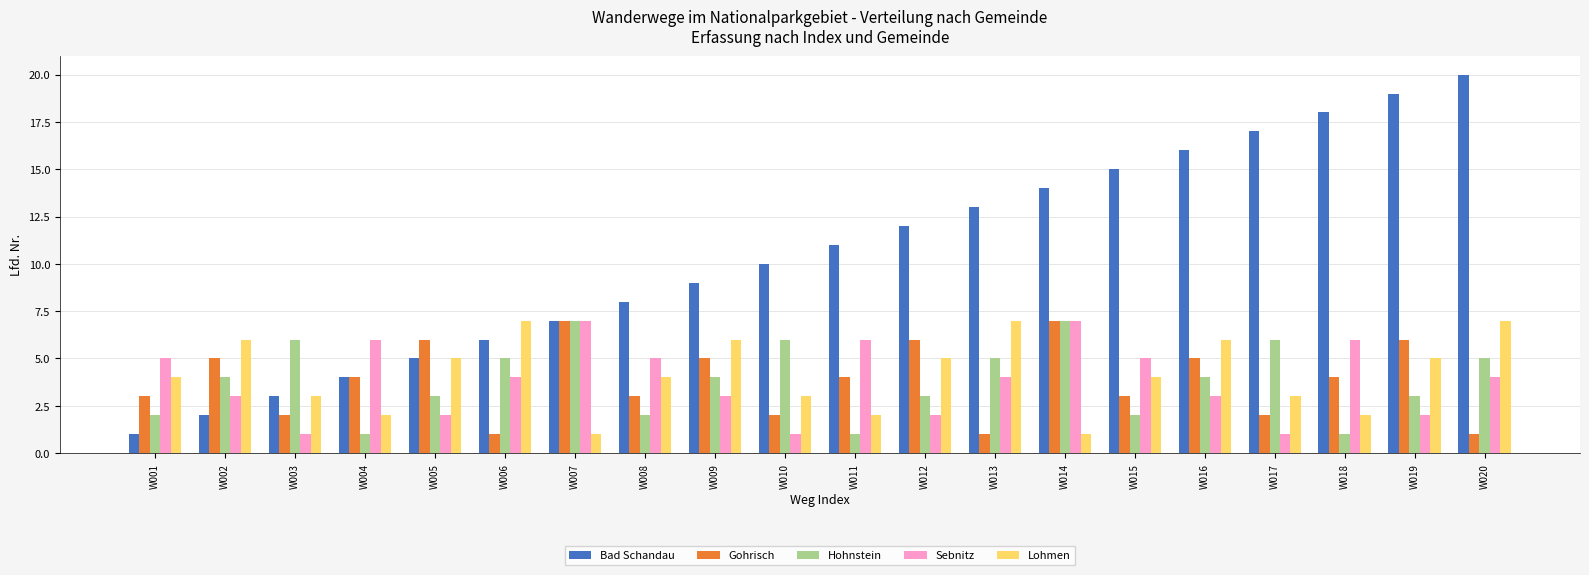

What is the difference between the maximum and minimum values in the Sebnitz series?

6